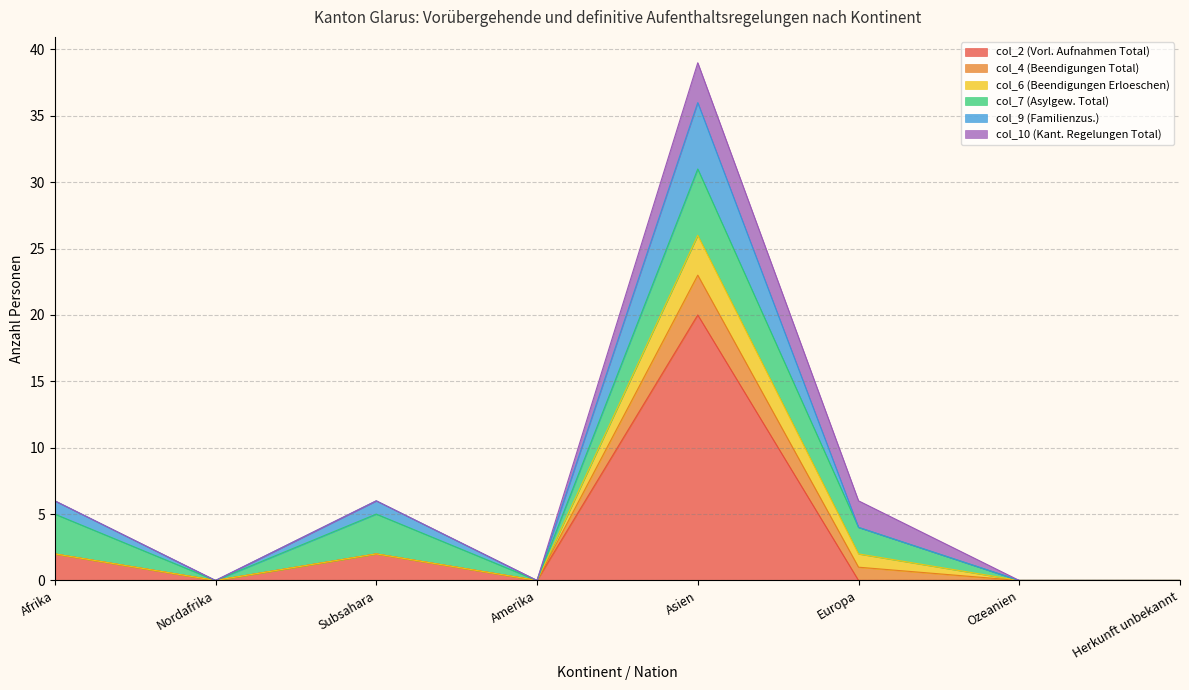

Is the value of col_10 (Kant. Regelungen Total) at Asien greater than the value of col_7 (Asylgew. Total) at Ozeanien?

Yes